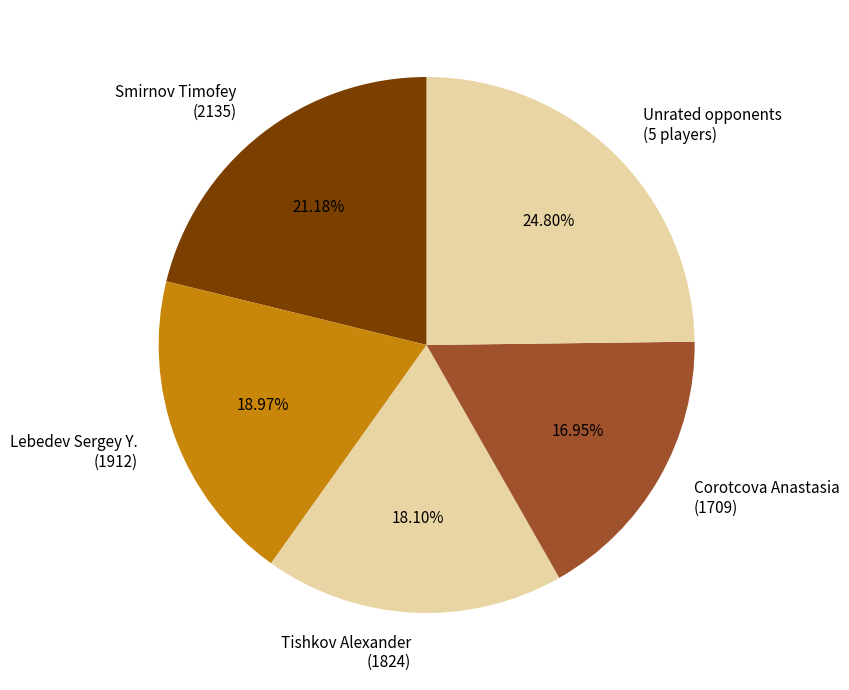

Which category has the biggest portion of the pie?

Unrated opponents (5 players)